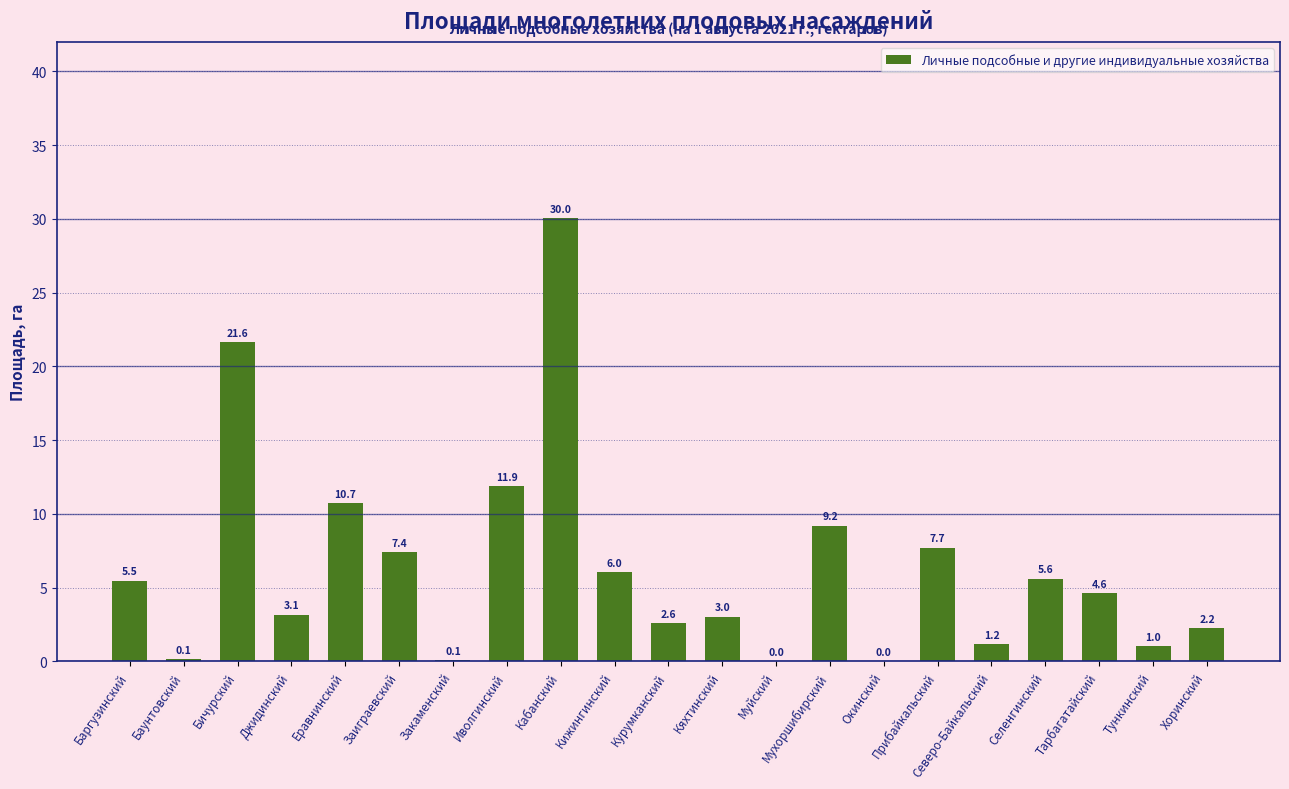

Is it true that the value at Селенгинский is 3.0?

False